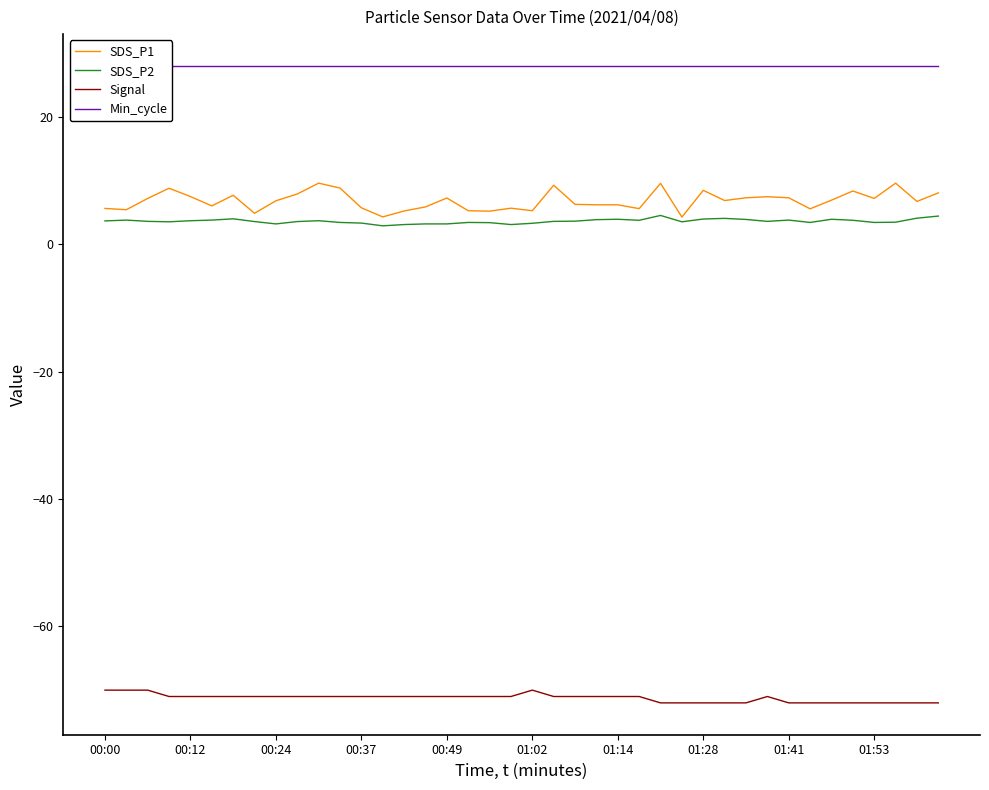

Which series has the widest spread of values?

SDS_P1